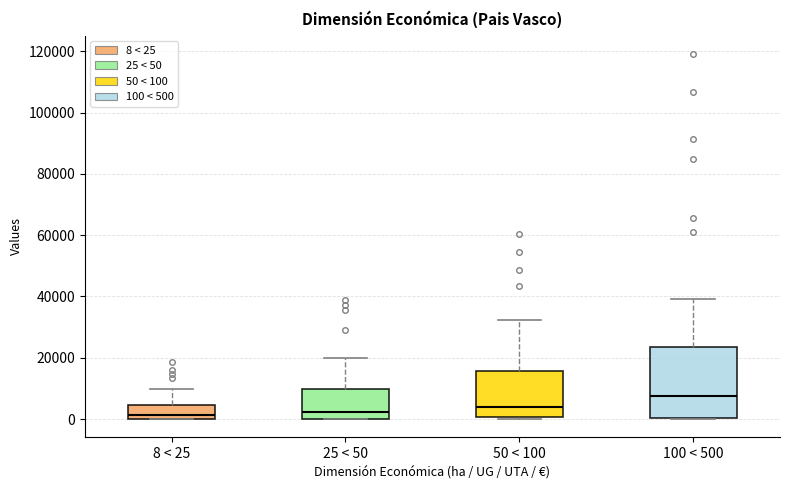

Which box's median line is the highest?

100 < 500